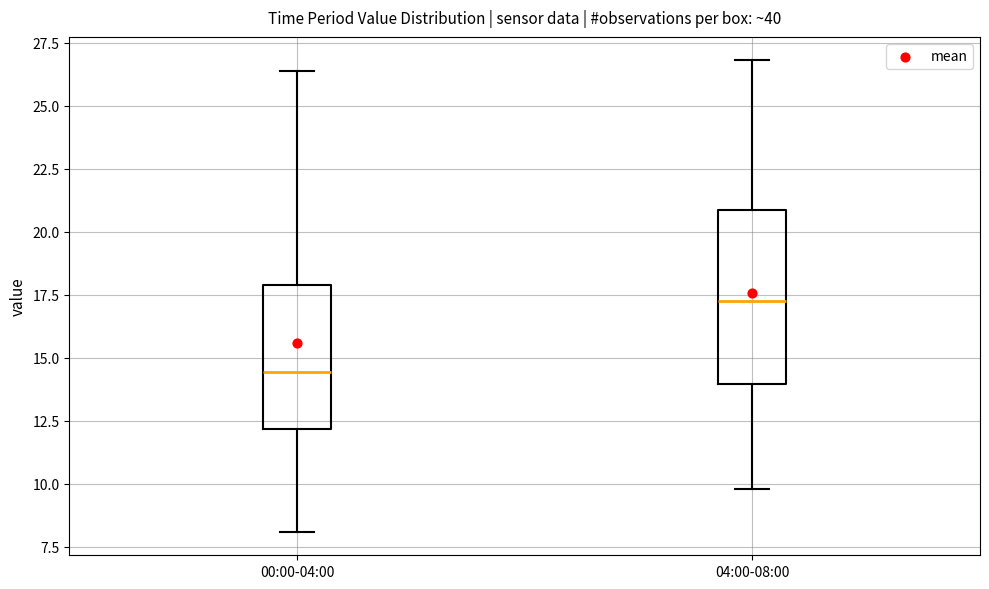

Which box's median line is the lowest?

00:00-04:00